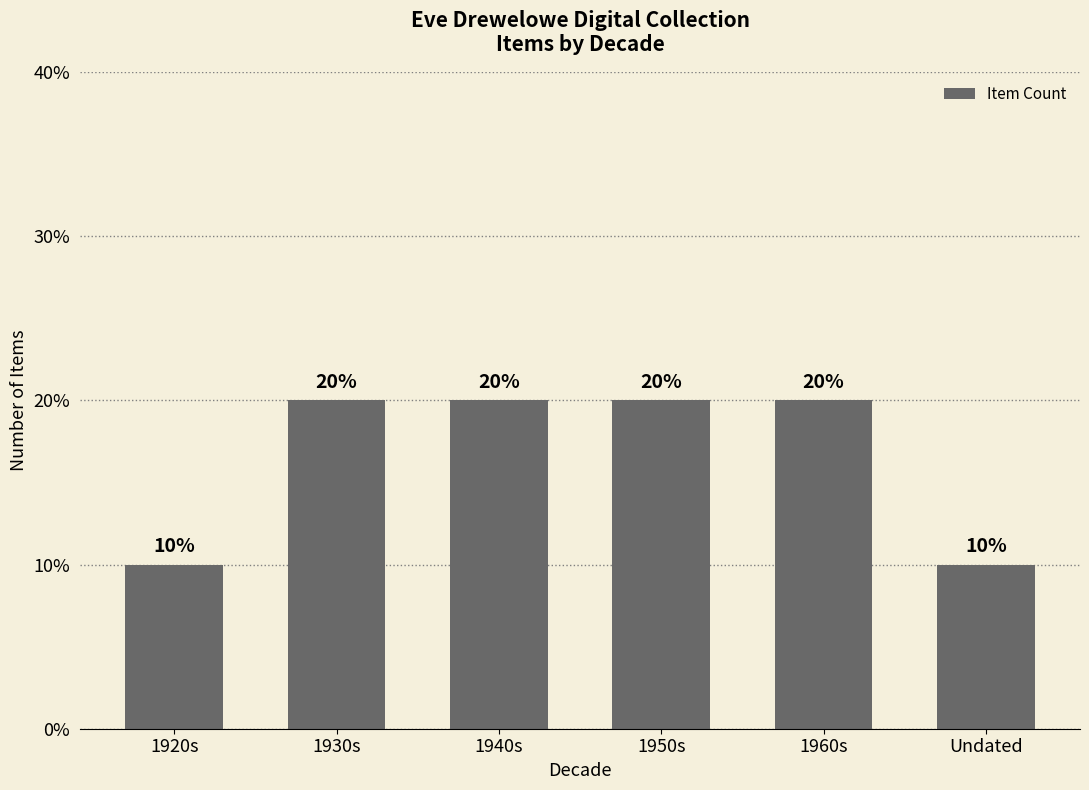

What is the greatest value displayed?

20